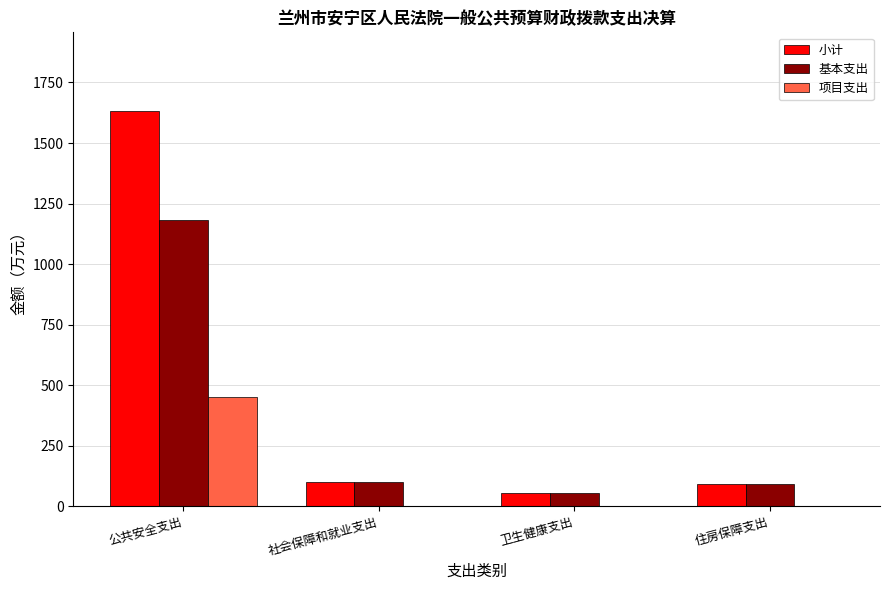

Does the chart contain stacked bars?

No